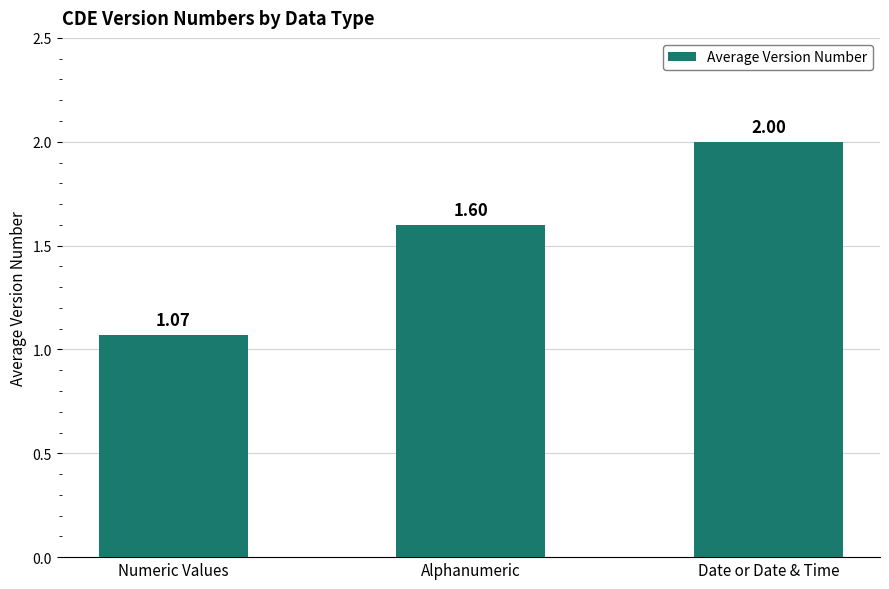

At which category does the chart reach its peak across all series?

Date or Date & Time